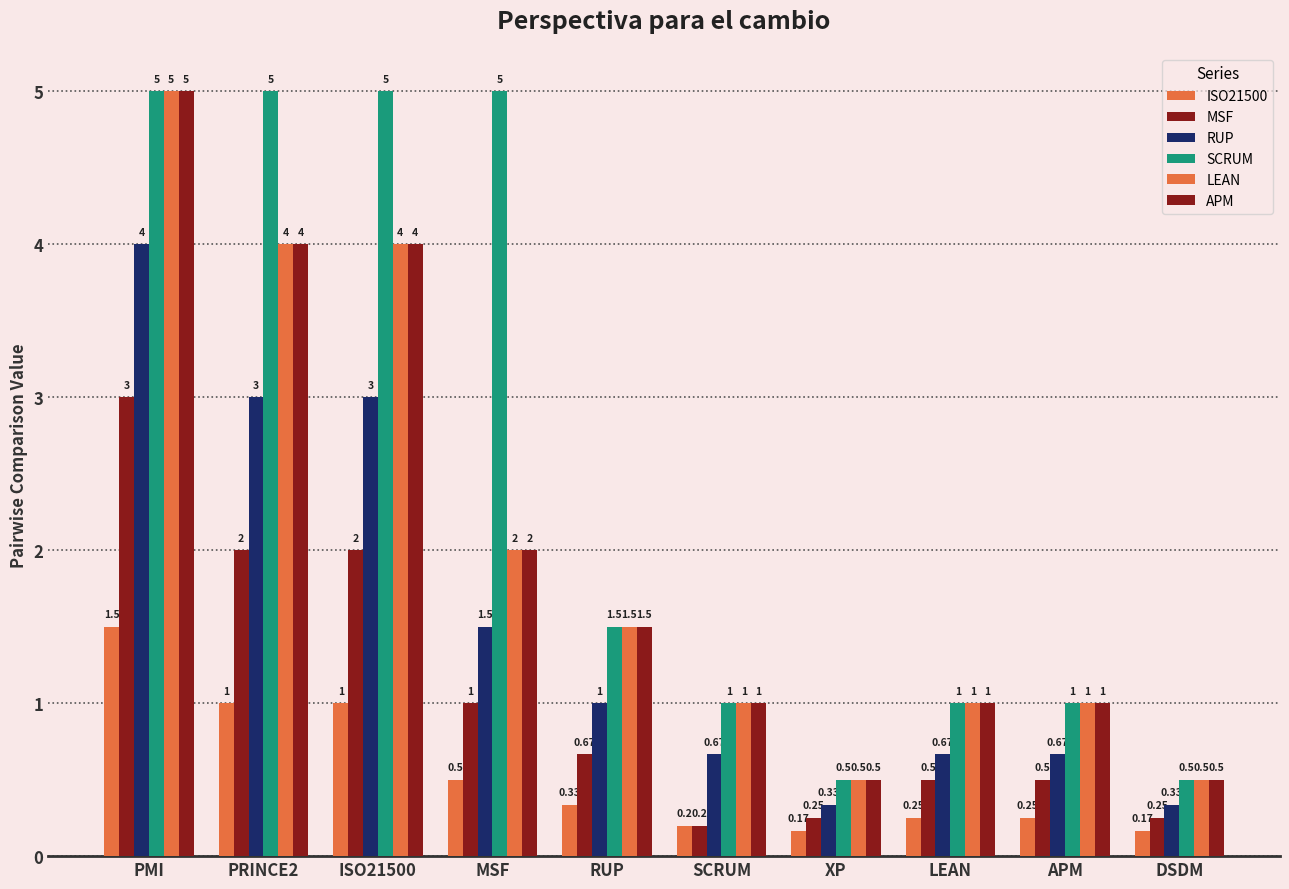

Which category has the highest value in the SCRUM series?

PMI